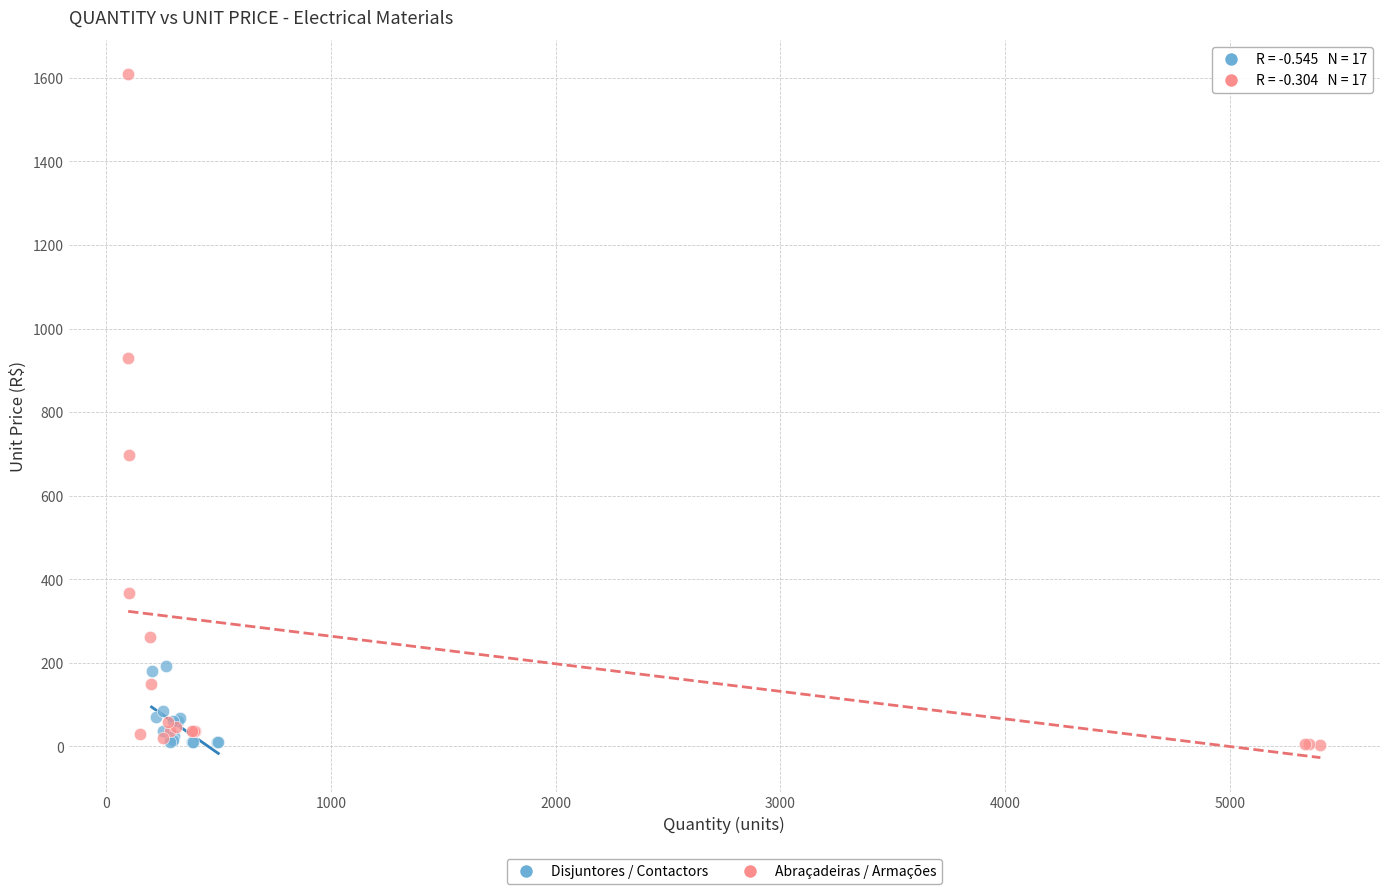

Which series contains the highest Y value?

Abraçadeiras / Armações